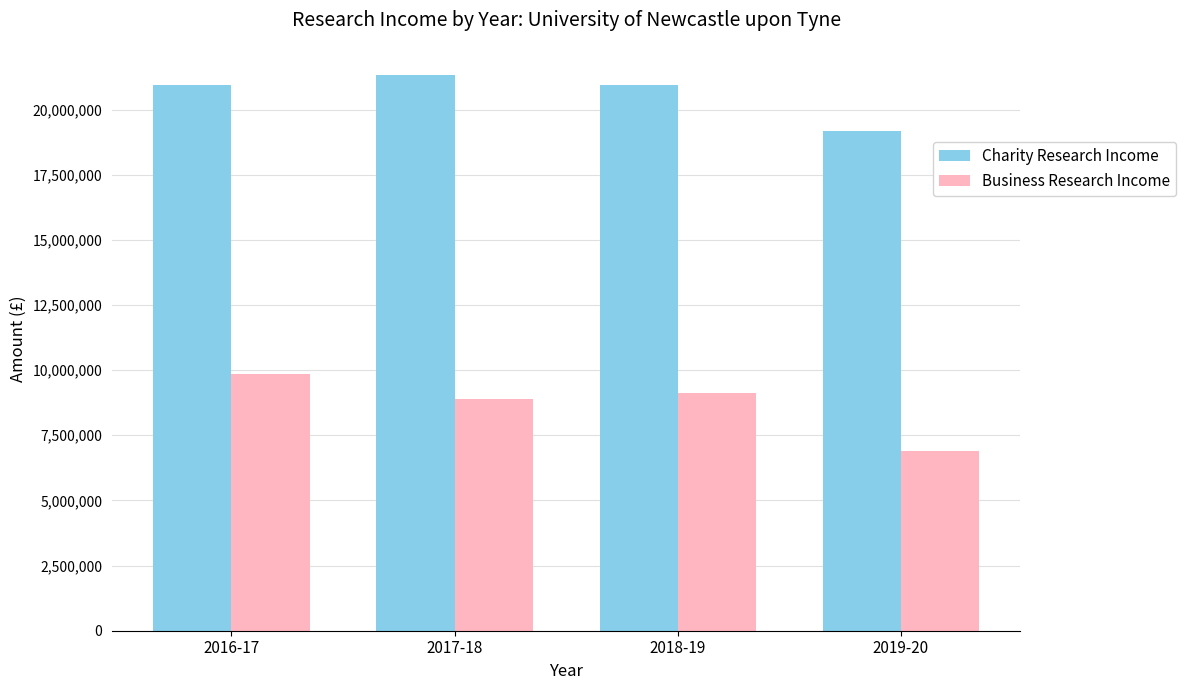

At how many categories does at least one series exceed 9364381?

4